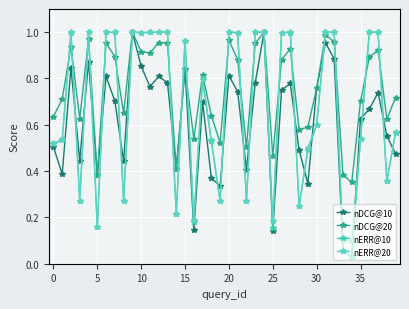

True or false: nDCG@20 and nERR@20 intersect in this chart.

True